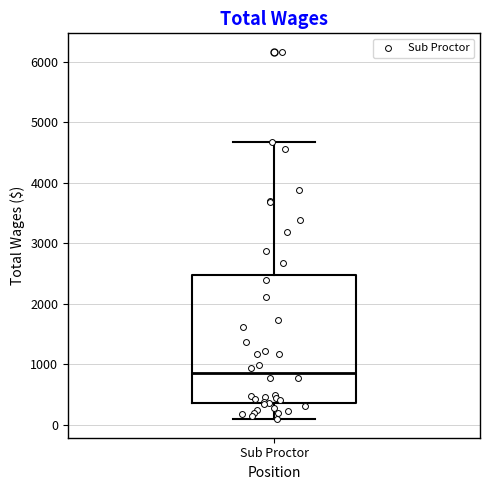

Read this box plot against the y-axis: the position of the median line, the range covered by the box, and the ends of both whiskers. The values are not printed on the chart, so give them approximately, as read against the axis.

median 900, box 400 to 2500, whiskers 100 to 4700